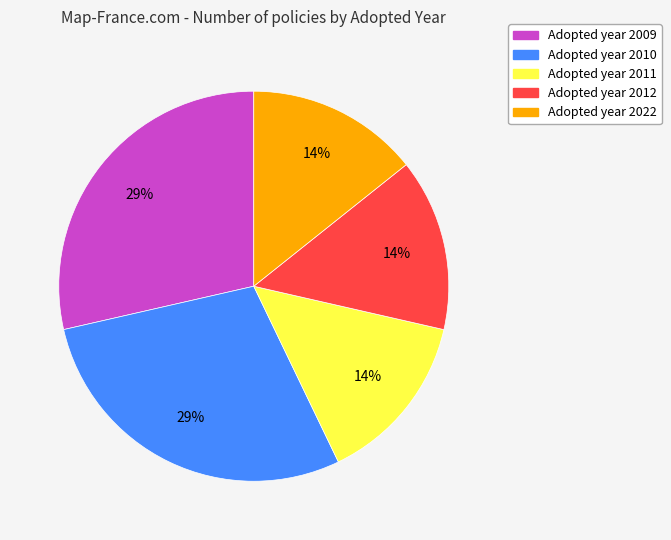

The Adopted year 2012 slice represents 22% of the pie. True or false?

False